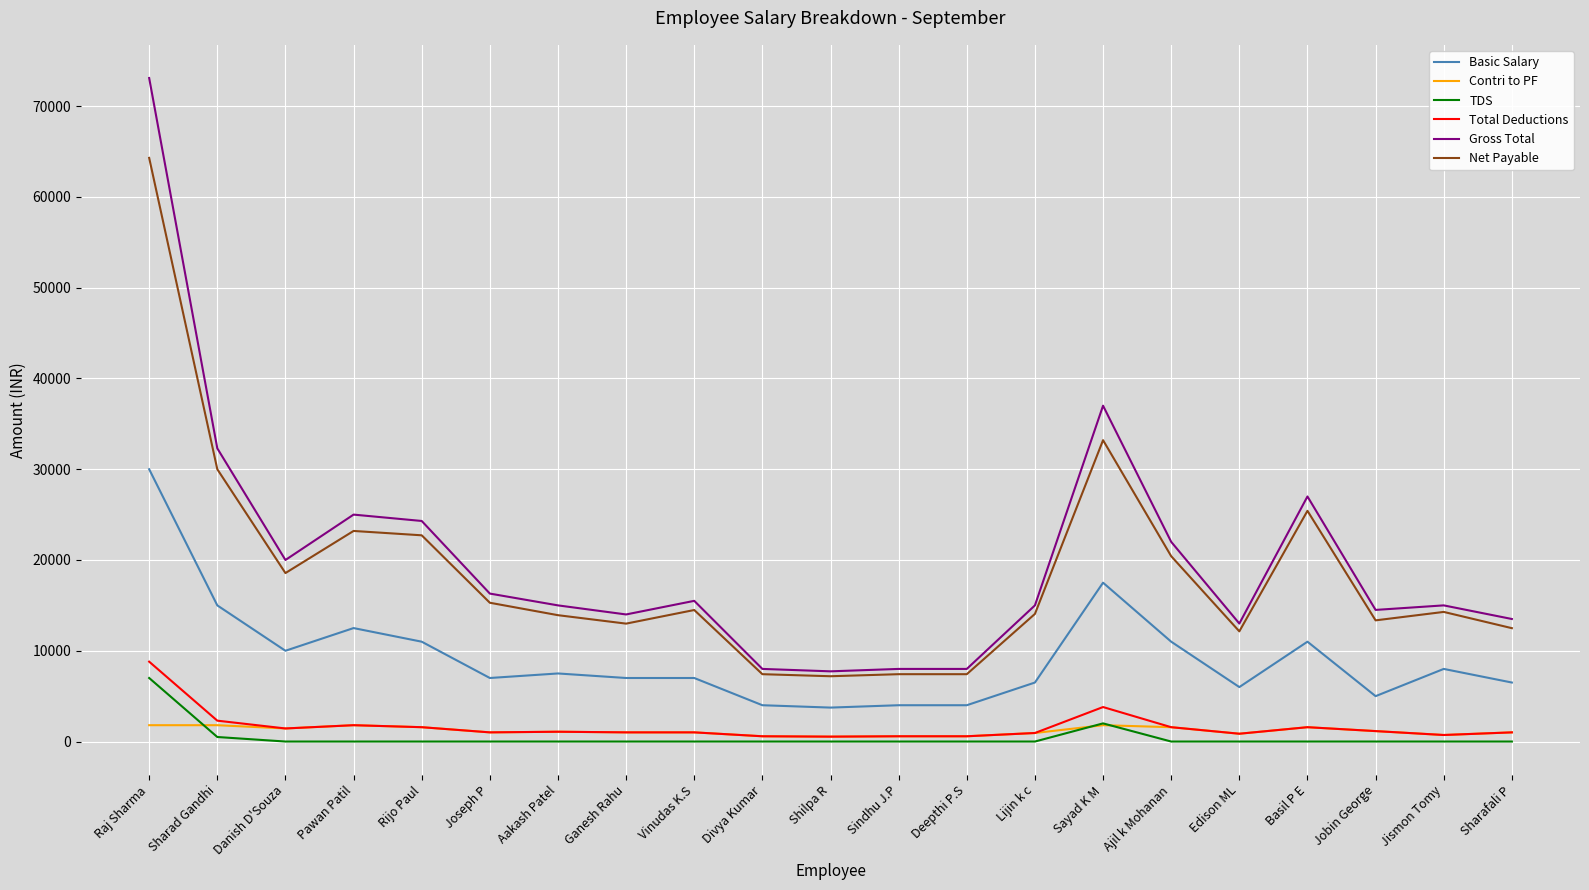

The Net Payable series shows 25417 at Basil P E. True or false?

True